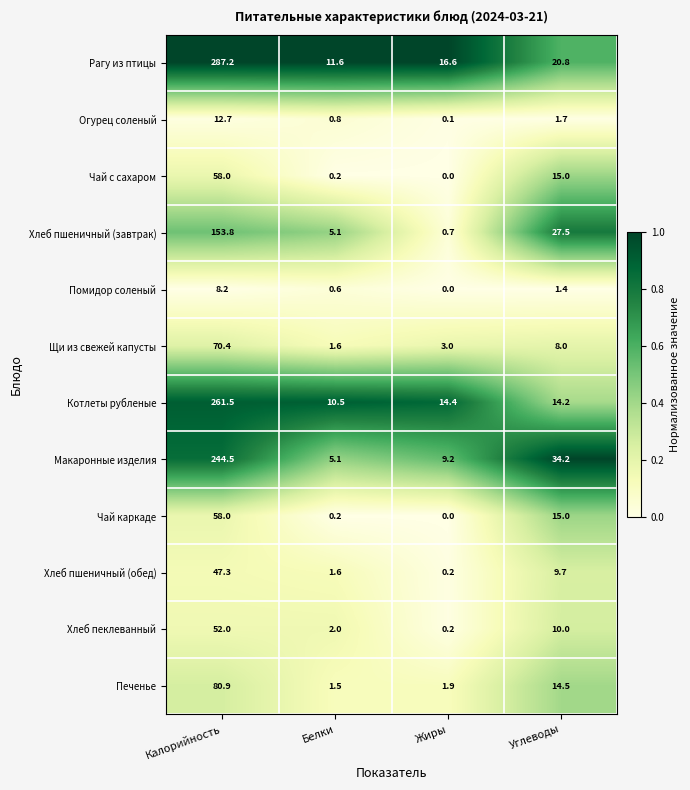

The value of Рагу из птицы at Жиры is 16.6. True or false?

True